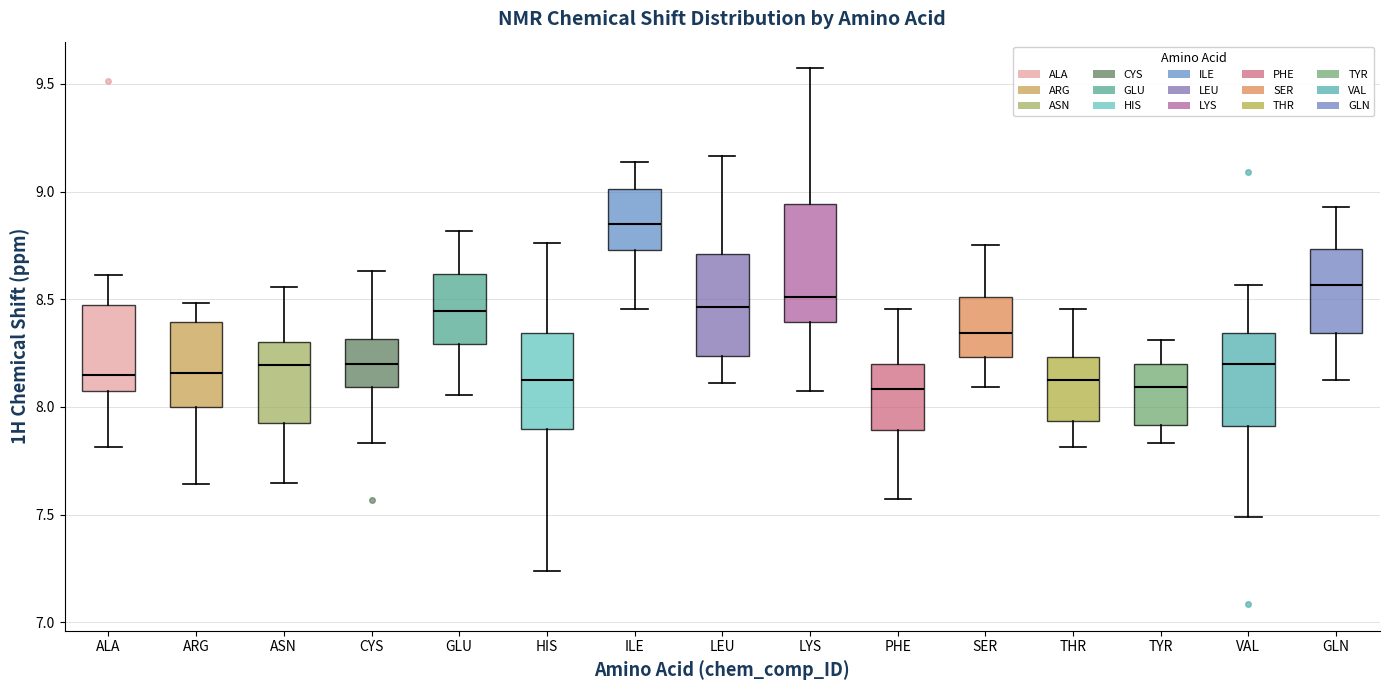

Where does the upper whisker of the box for ARG end on the y-axis? The values are not printed on the chart, so give them approximately, as read against the axis.

8.50